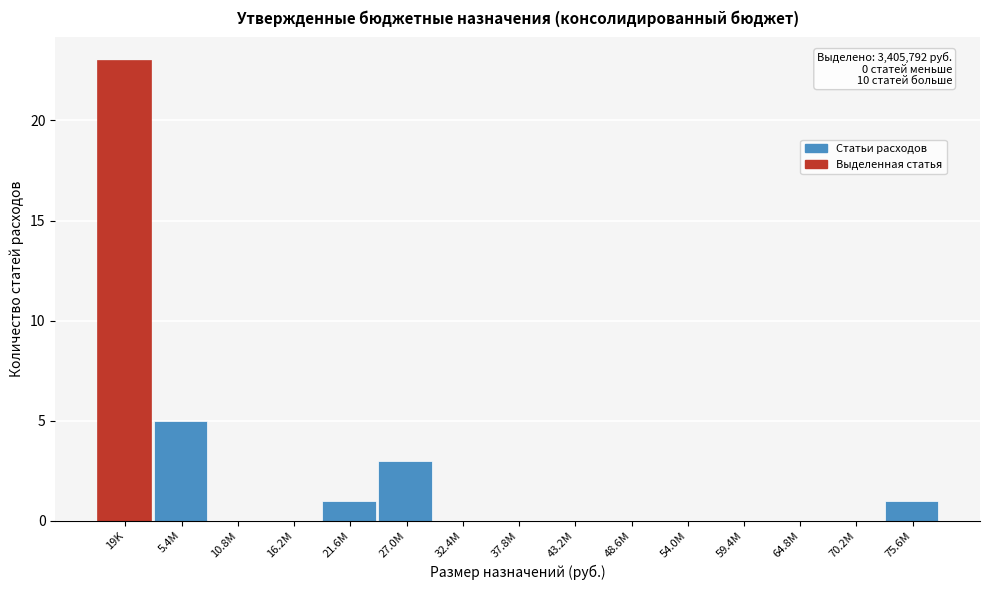

Reading left to right, list all the values displayed in this chart.

19K=23	5.4M=5	10.8M=0	16.2M=0	21.6M=1	27.0M=3	32.4M=0	37.8M=0	43.2M=0	48.6M=0	54.0M=0	59.4M=0	64.8M=0	70.2M=0	75.6M=1